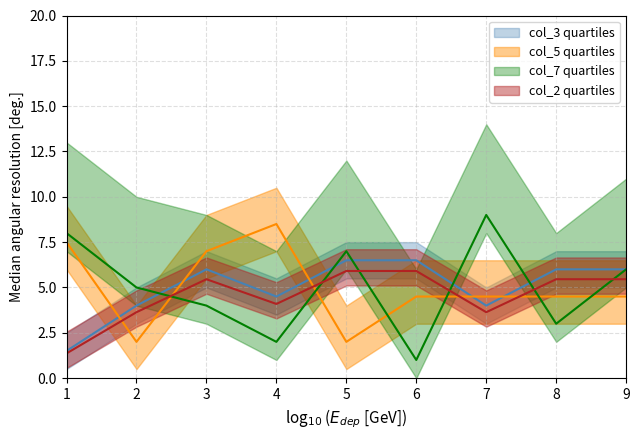

Which series ends up on top after the final intersection of col_3 and col_5?

col_3